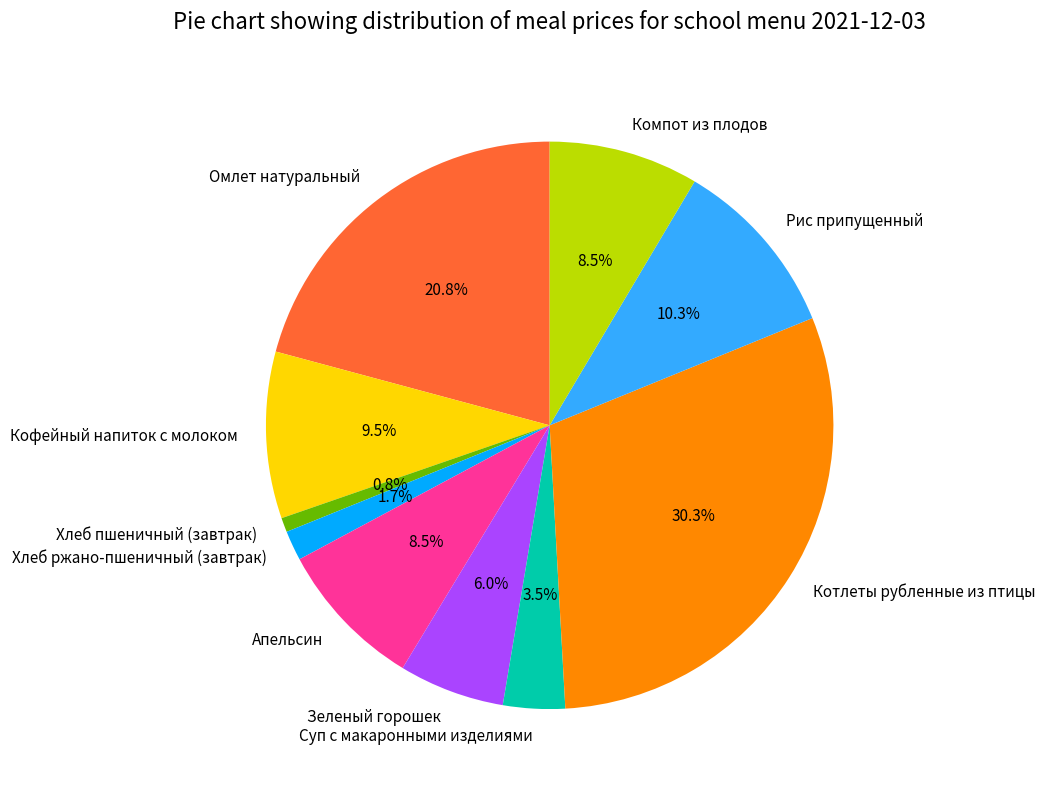

Do Апельсин and Кофейный напиток с молоком together represent more than half of the pie?

No